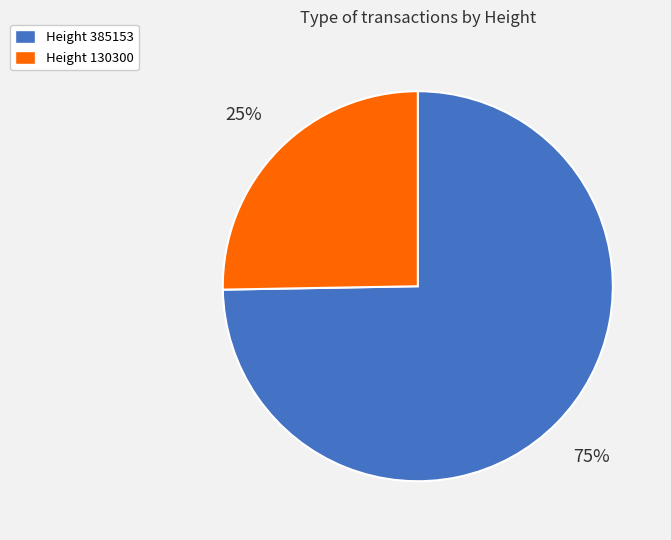

To the nearest percent, what is the average slice percentage?

50%